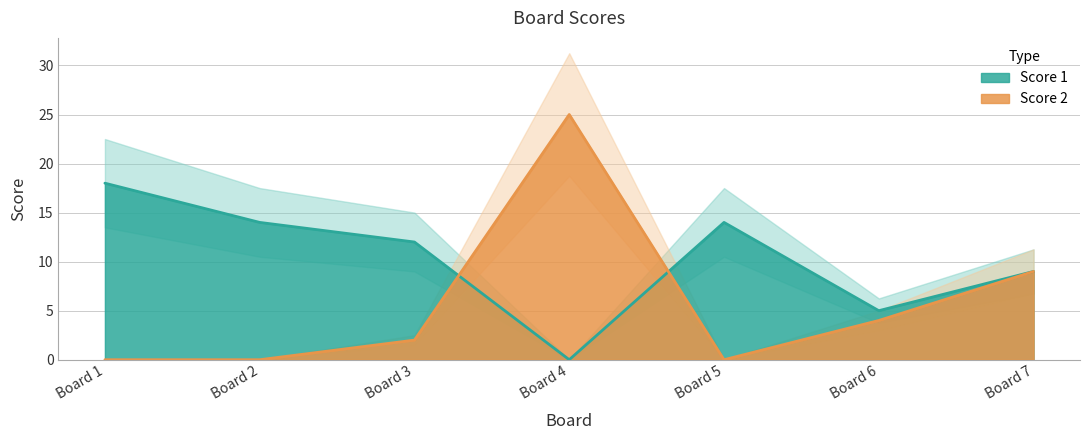

Rank the series by their average value, from lowest to highest.

Score 2, Score 1